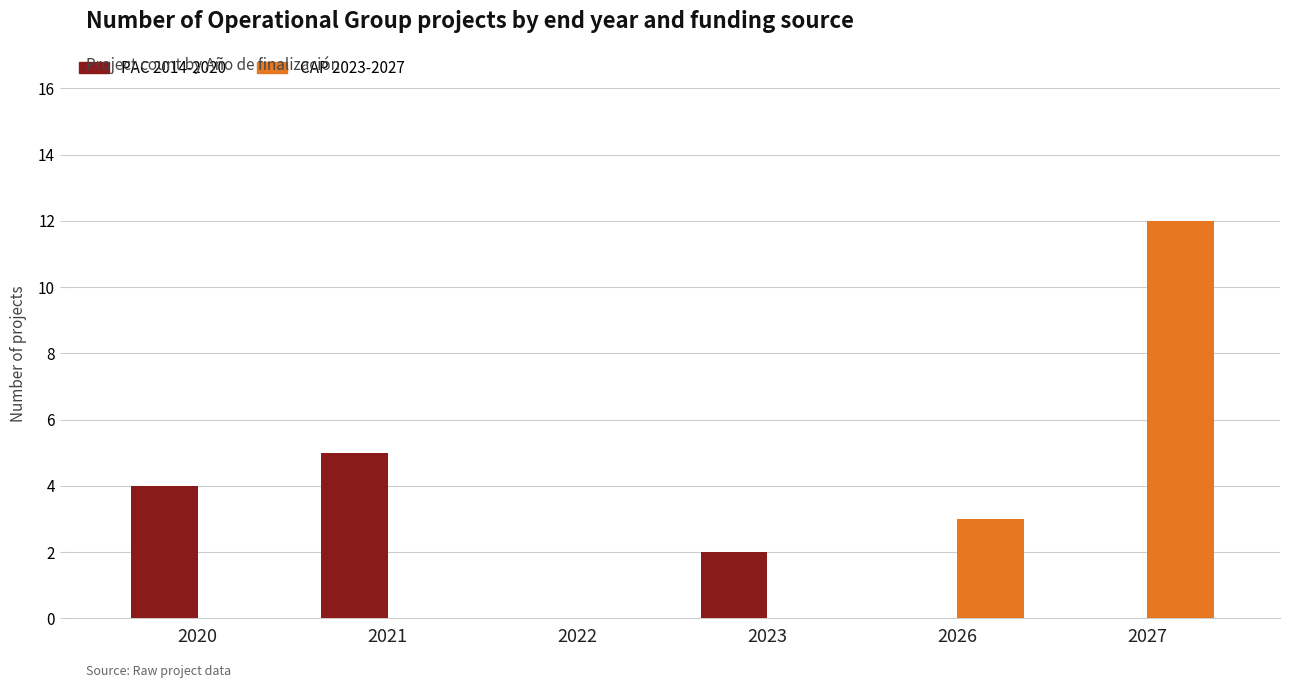

Count the number of data series in this chart.

2